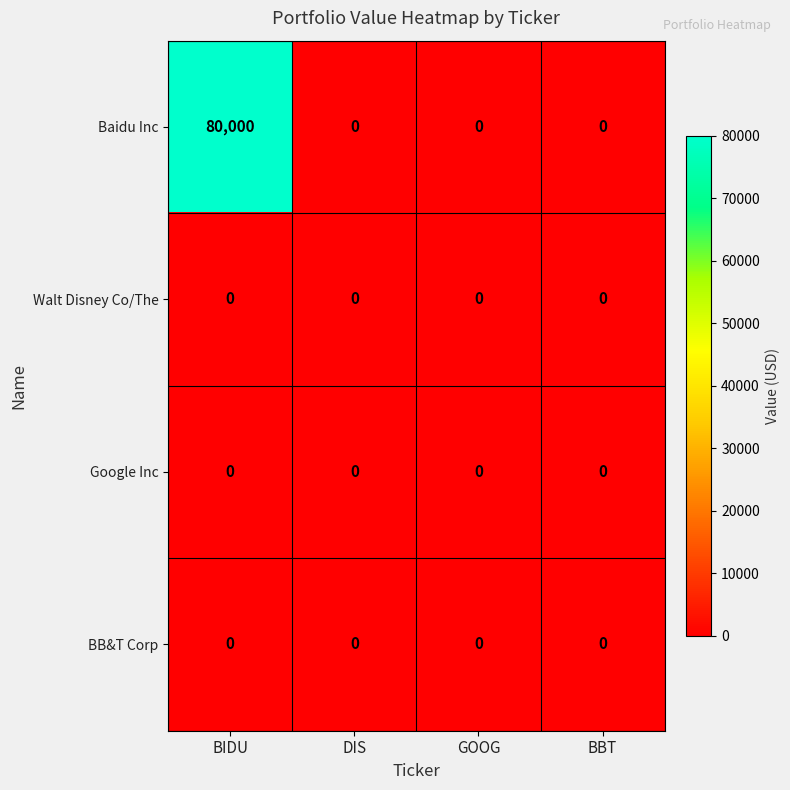

Reading left to right, extract all data points from this chart.

Baidu Inc: 80000	0	0	0
Walt Disney Co/The: 0	0	0	0
Google Inc: 0	0	0	0
BB&T Corp: 0	0	0	0